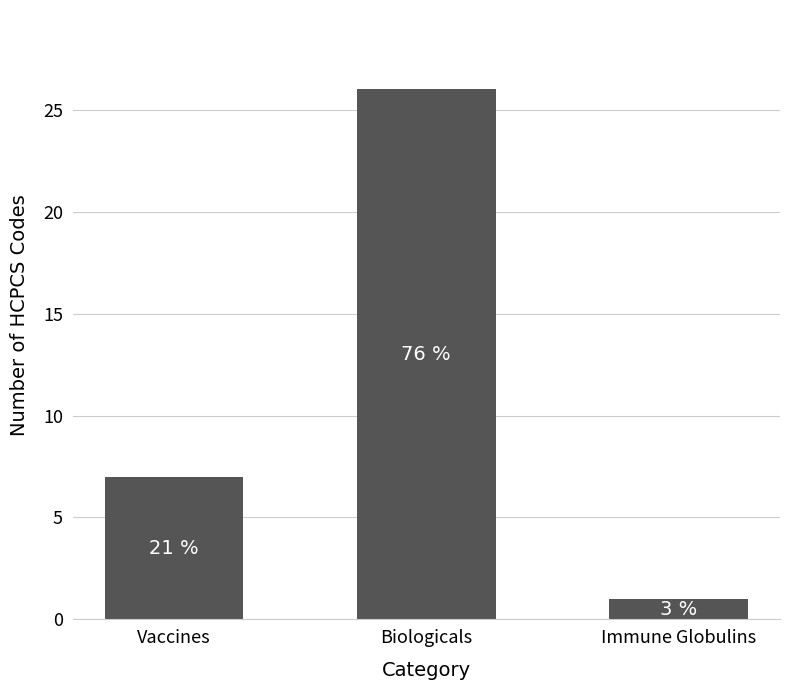

At which category does the chart reach its peak across all series?

Biologicals